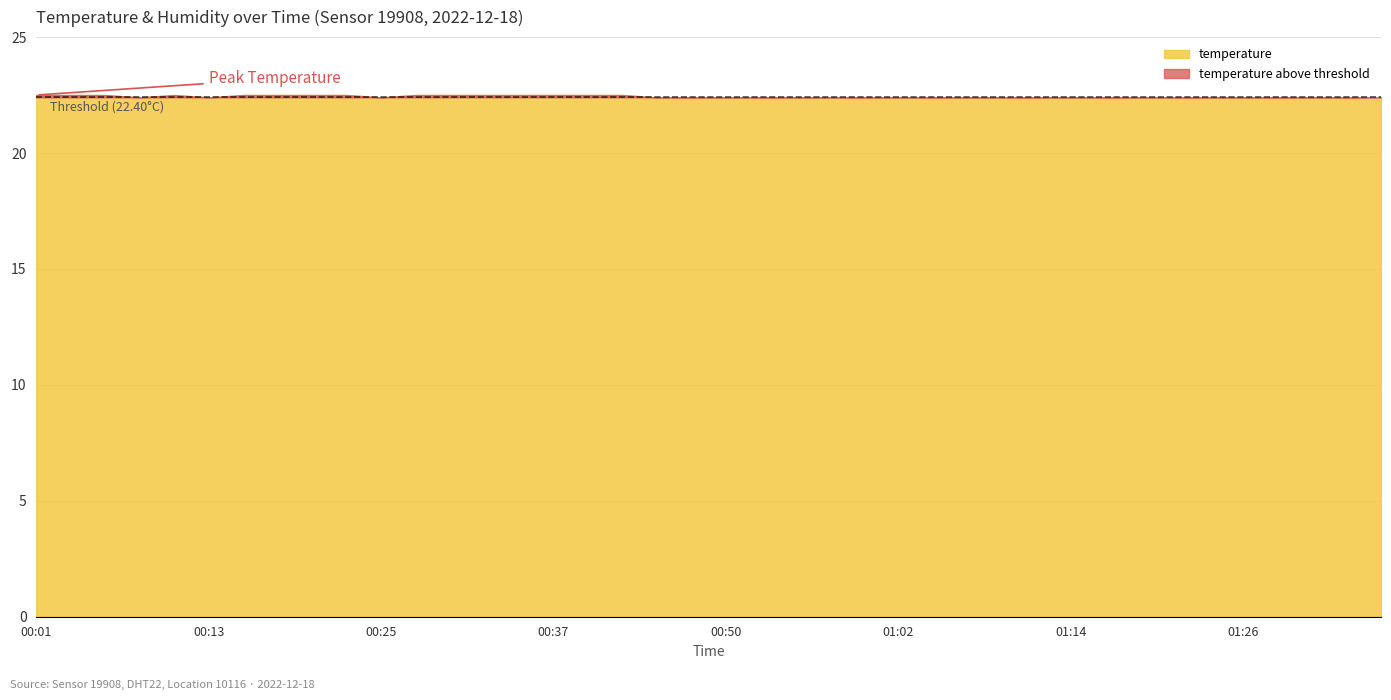

True or false: humidity and temperature intersect in this chart.

False